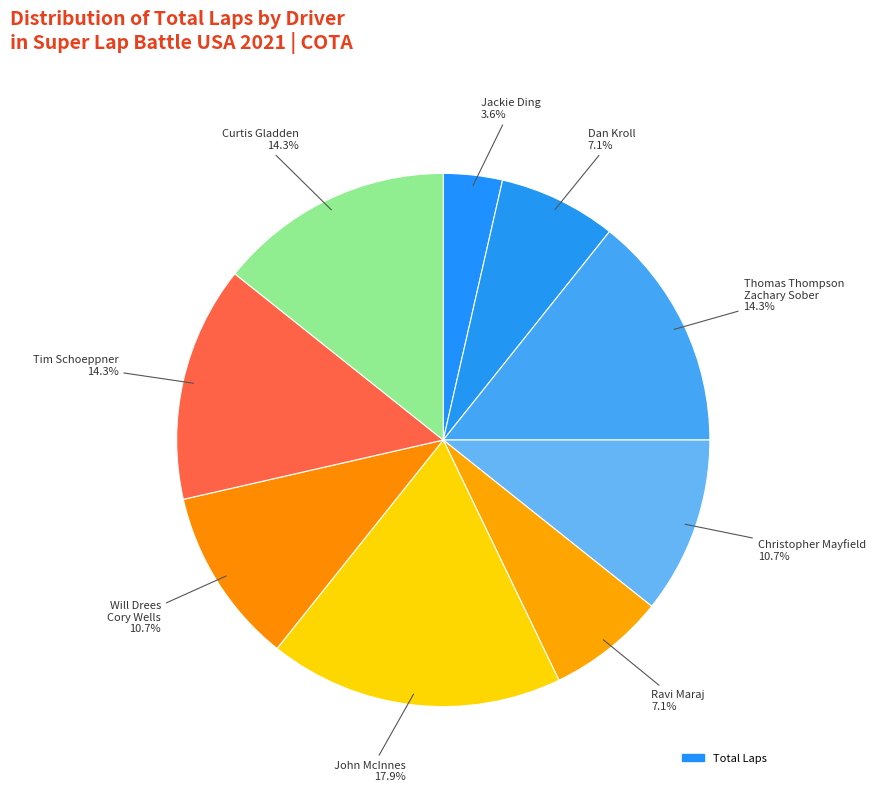

How many slices are in this pie chart?

9